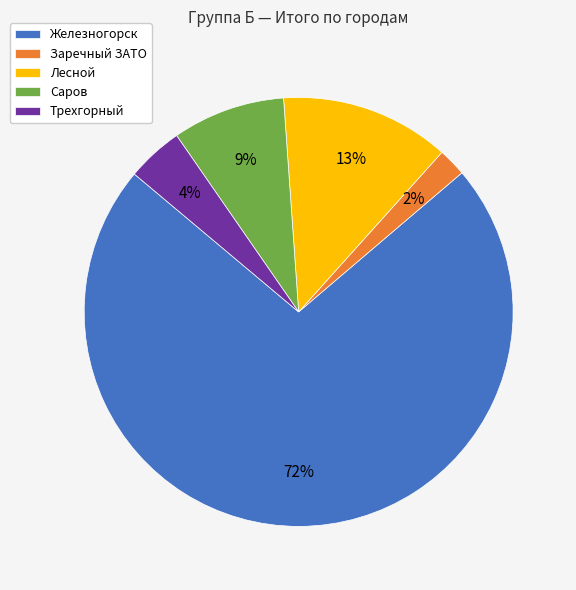

The Железногорск slice represents 72% of the pie. True or false?

True